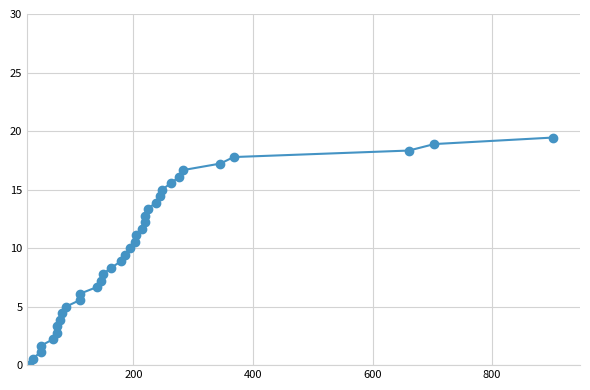

What is the greatest value displayed?

19.4